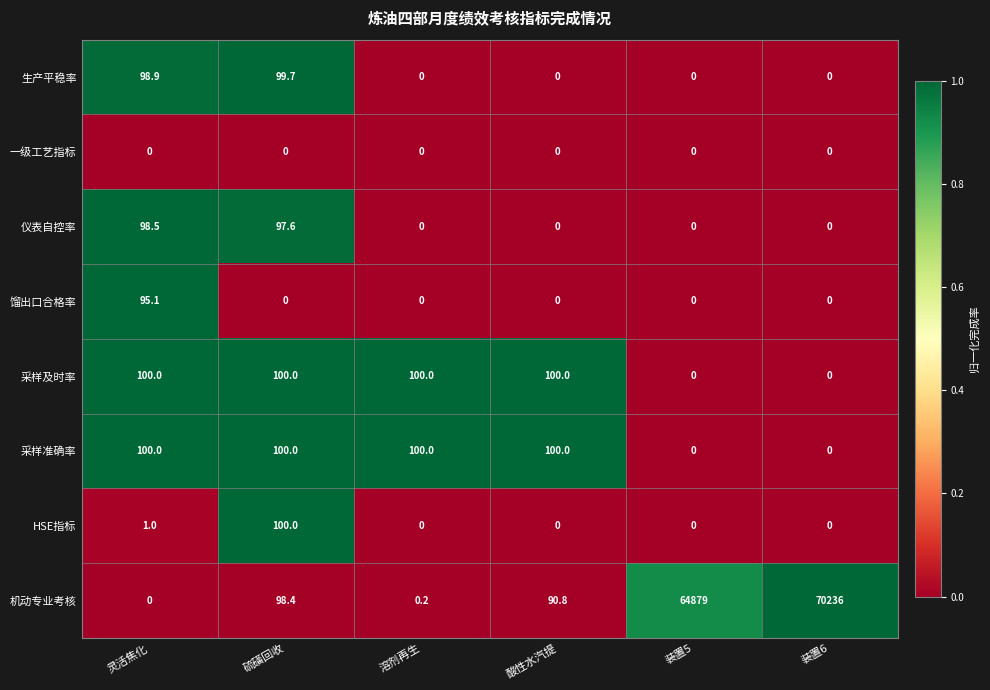

Between 灵活焦化 and 装置5, which series saw the biggest shift?

机动专业考核